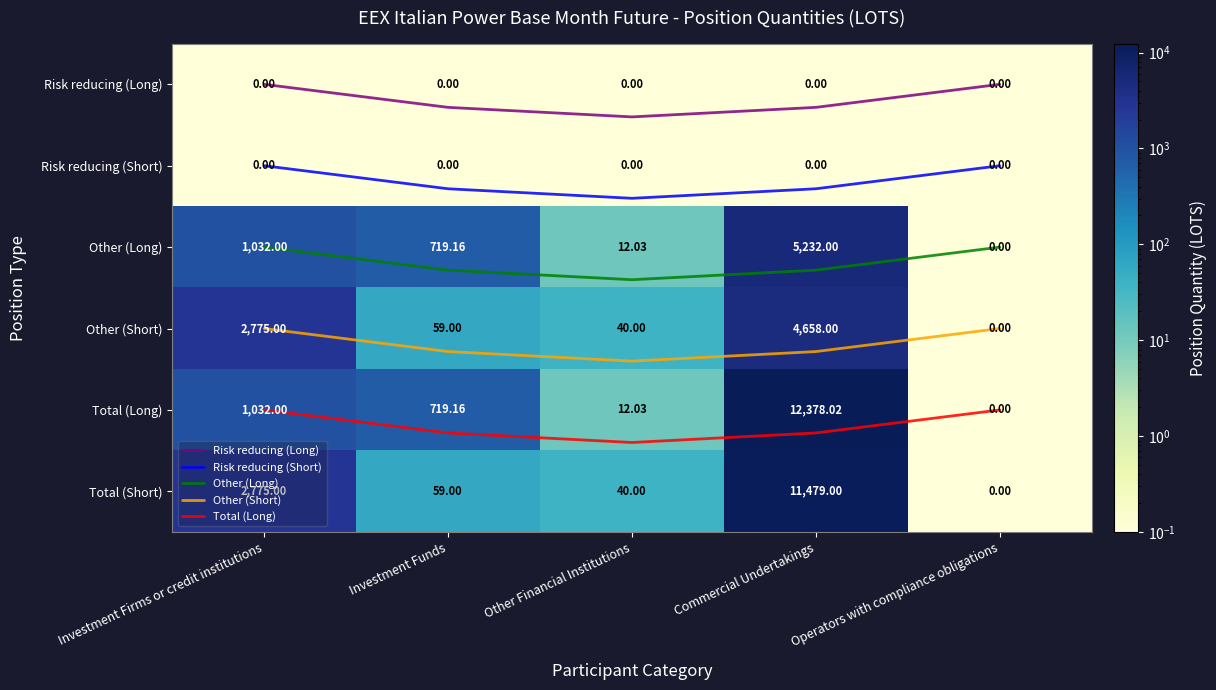

How many series are shown in this chart?

11